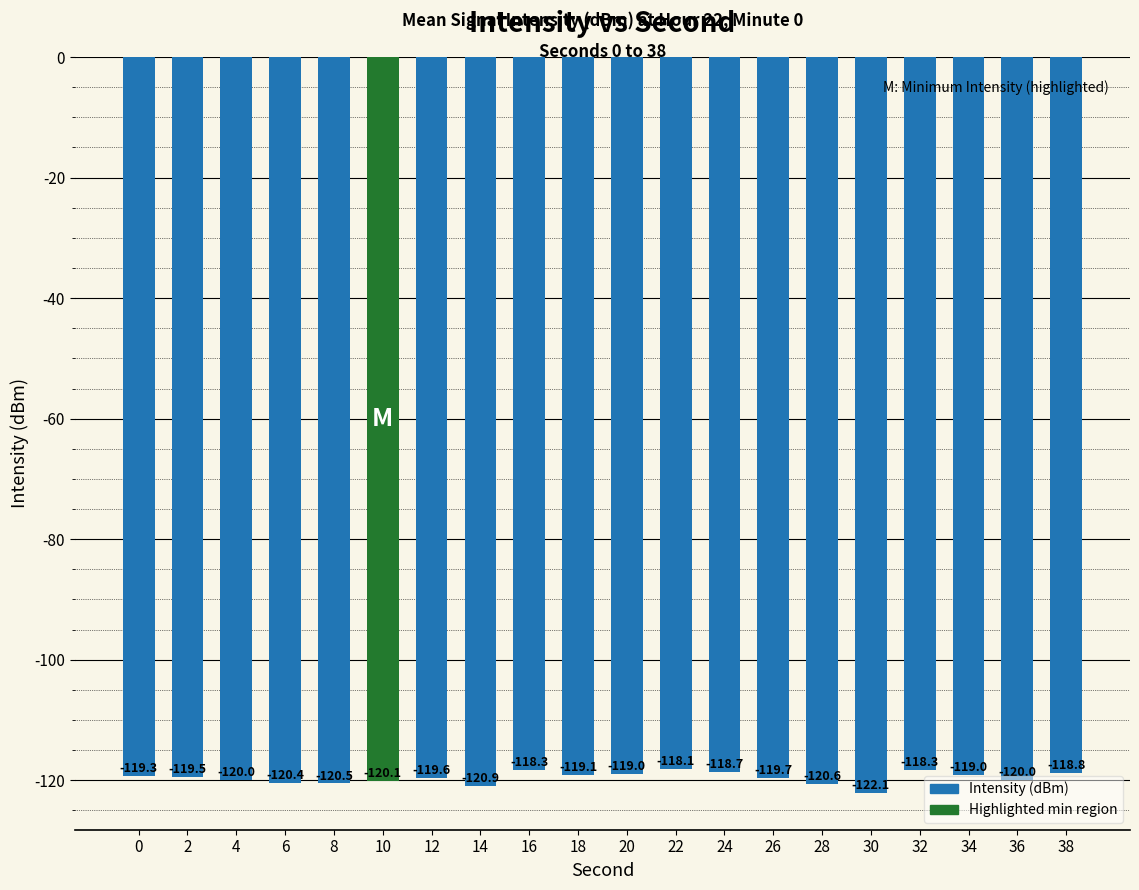

At which label is the value closest to -120?

36